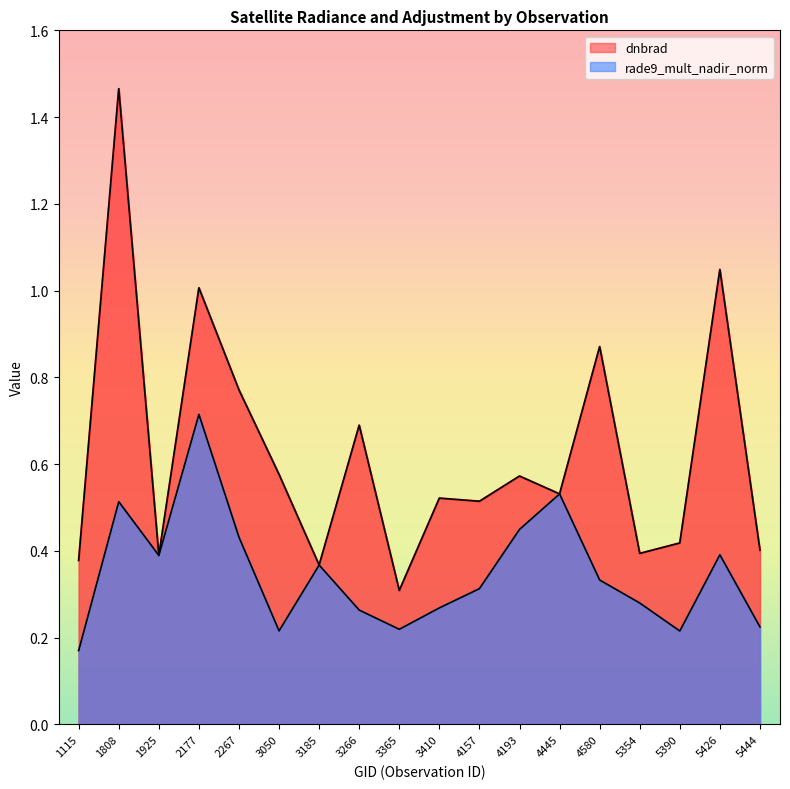

At how many categories does at least one series exceed 0?

18